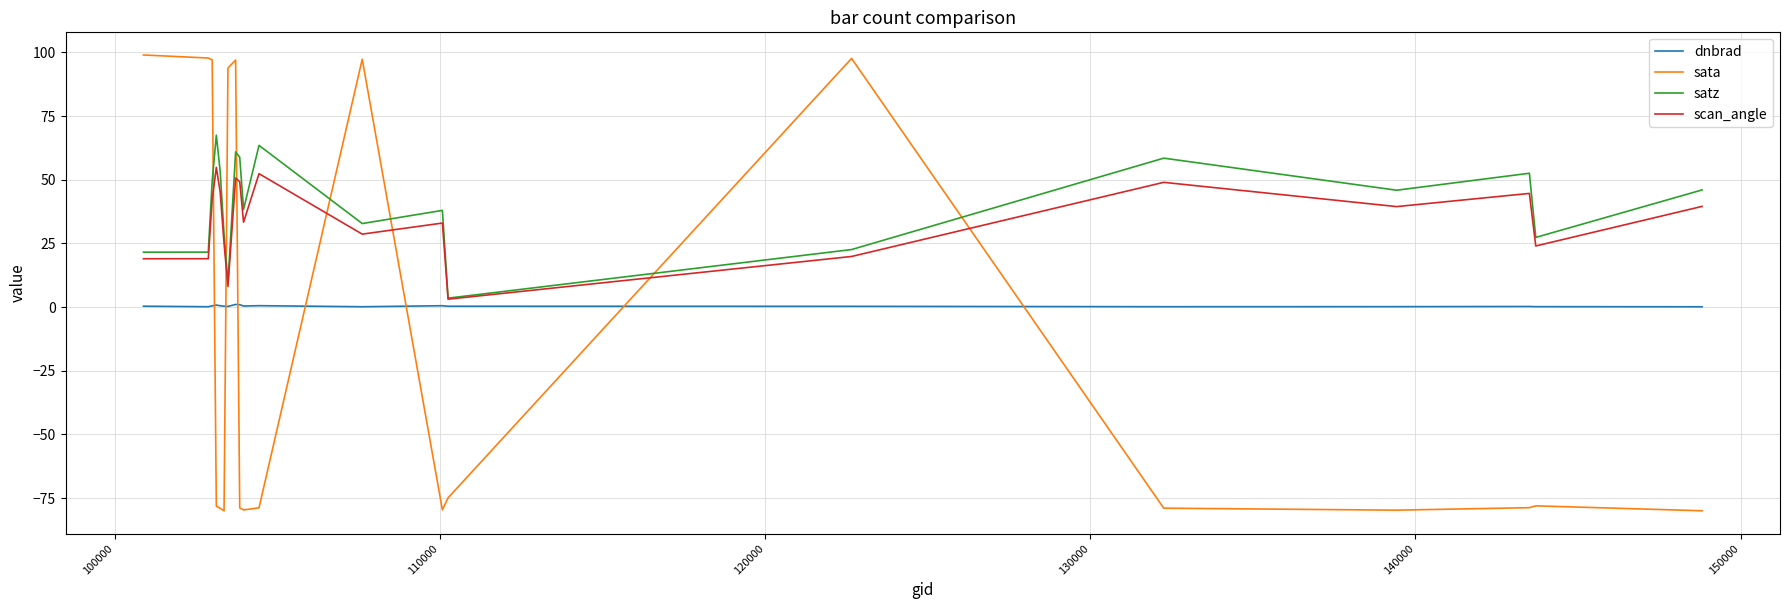

How many intersections are there between dnbrad and sata?

7